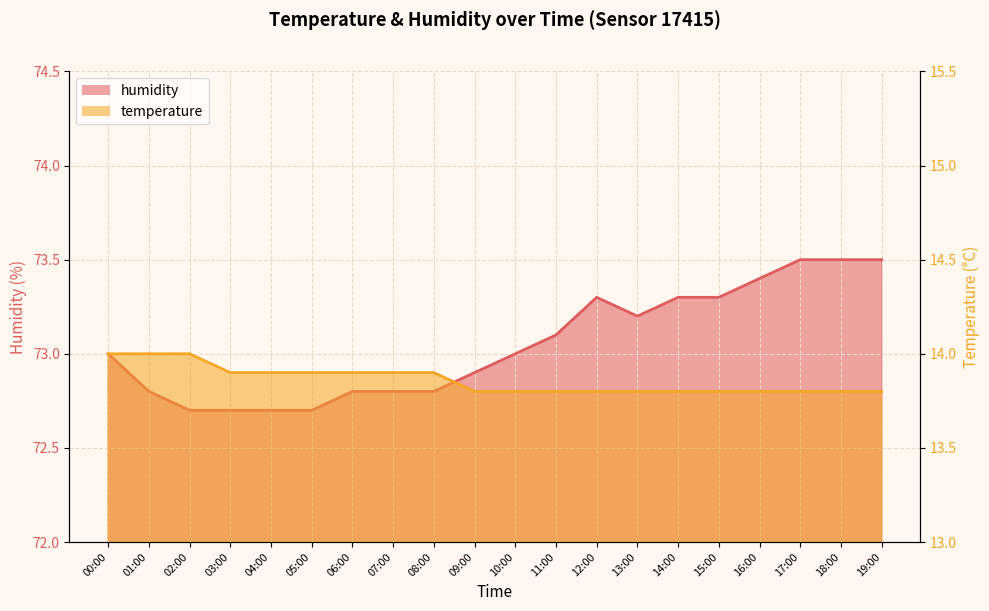

Where is temperature nearest to the value 13?

09:00